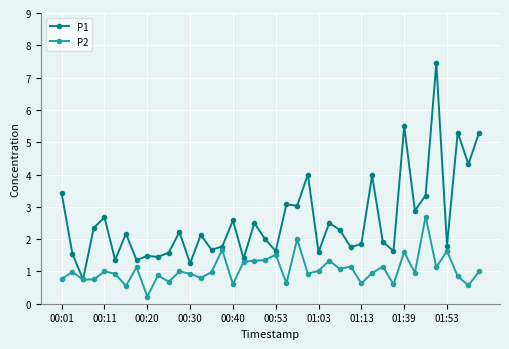

What is the value of the P2 point at the 9th from the left?

0.2